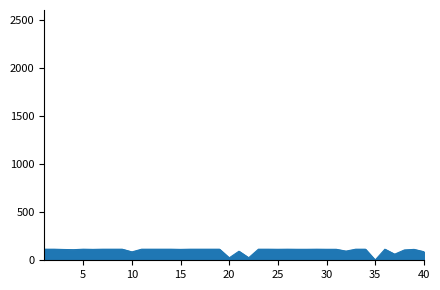

What is the difference between the second highest and minimum values?

113